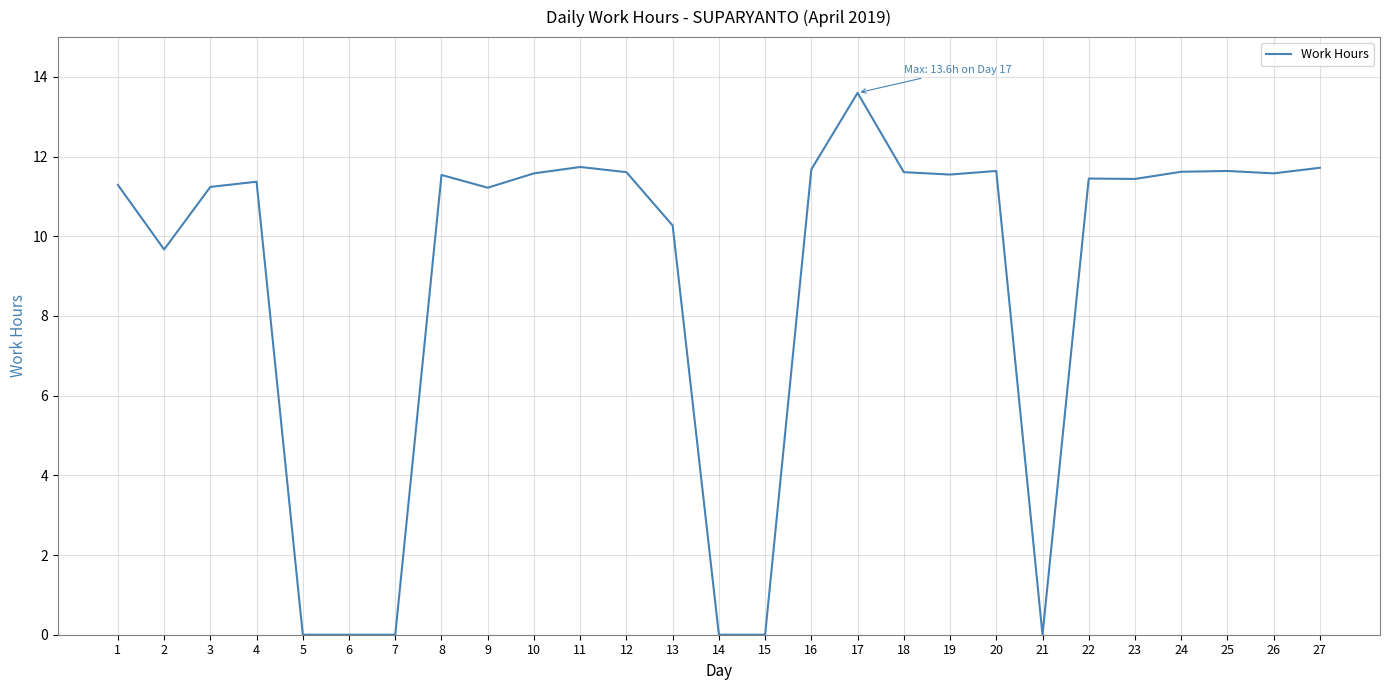

What is the change in value from 2 to 6?

-9.7